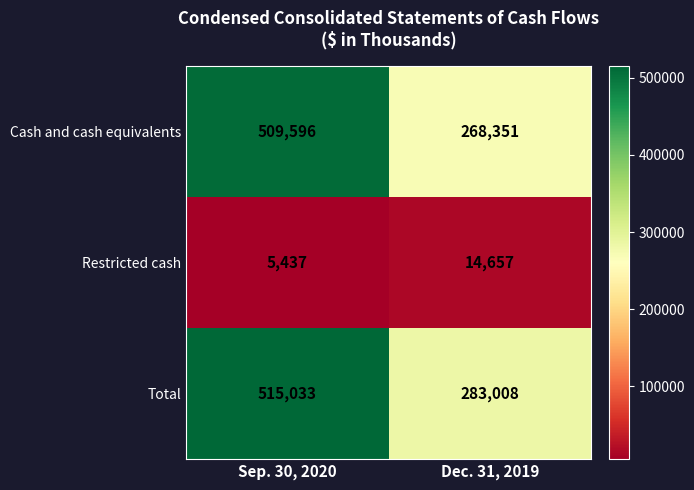

What is the sum of all Cash and cash equivalents values?

777947